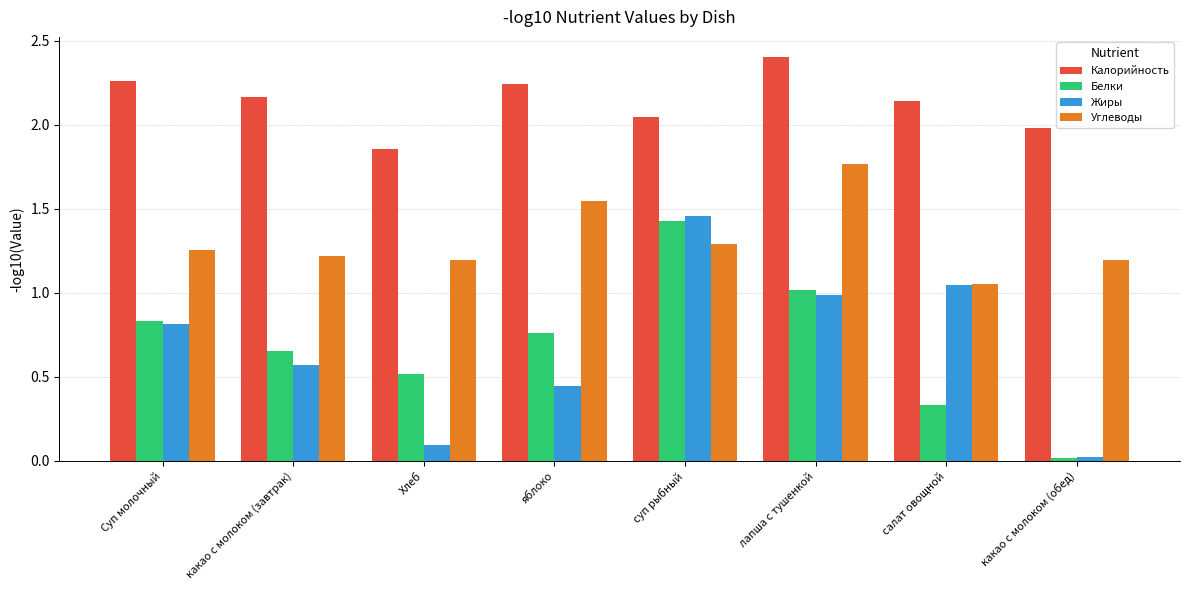

What are all the series names shown in the legend?

Калорийность, Белки, Жиры, Углеводы